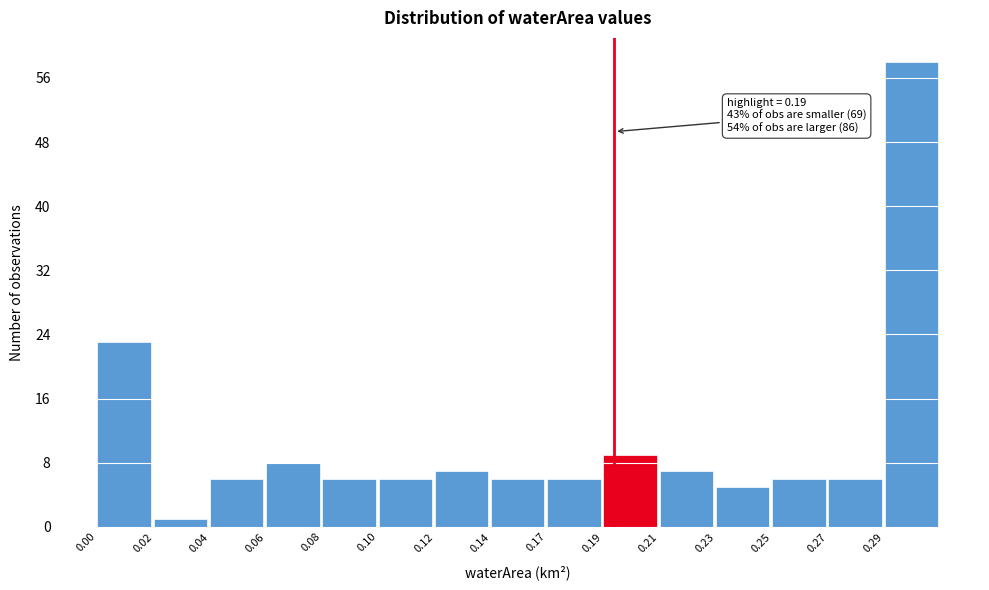

Reading right to left, what are all the values shown in this chart?

58	6	6	5	7	9	6	6	7	6	6	8	6	1	23